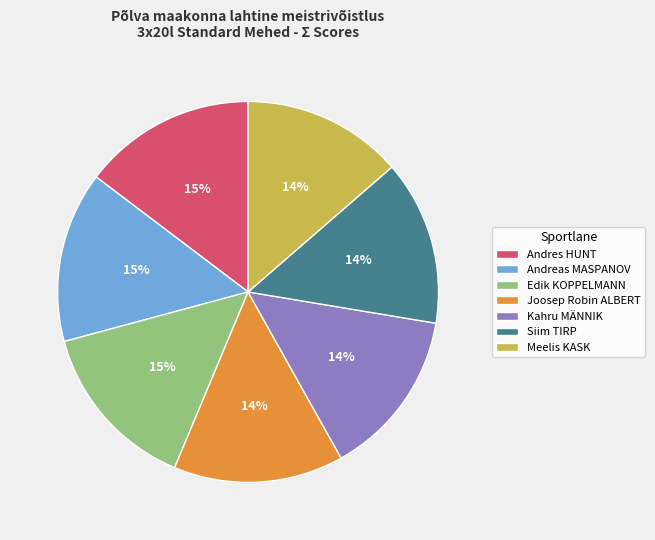

To the nearest percent, what is the difference between the largest and smallest slice percentages?

1%